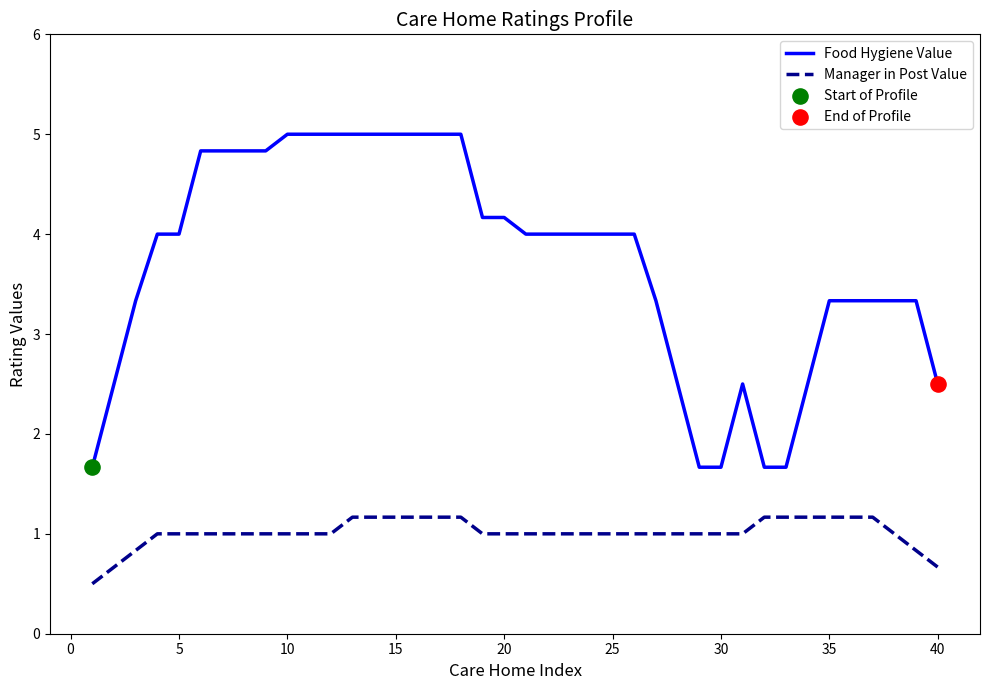

List the series in order of their peak value, highest first.

Food Hygiene Value, Manager in Post Value